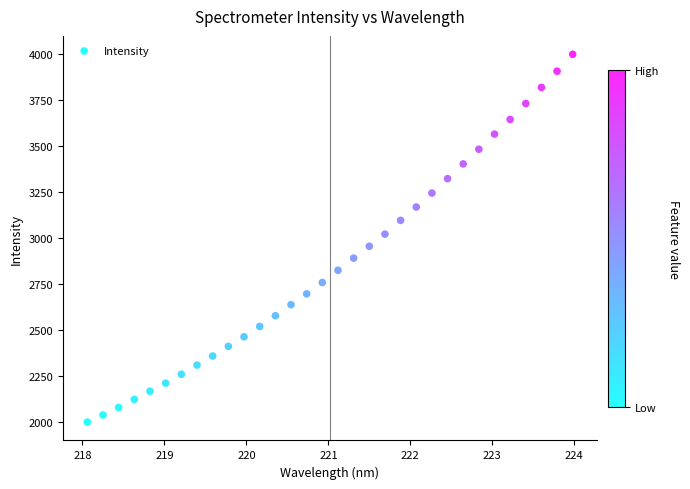

What is the range of Y values (max minus min)?

2001.6